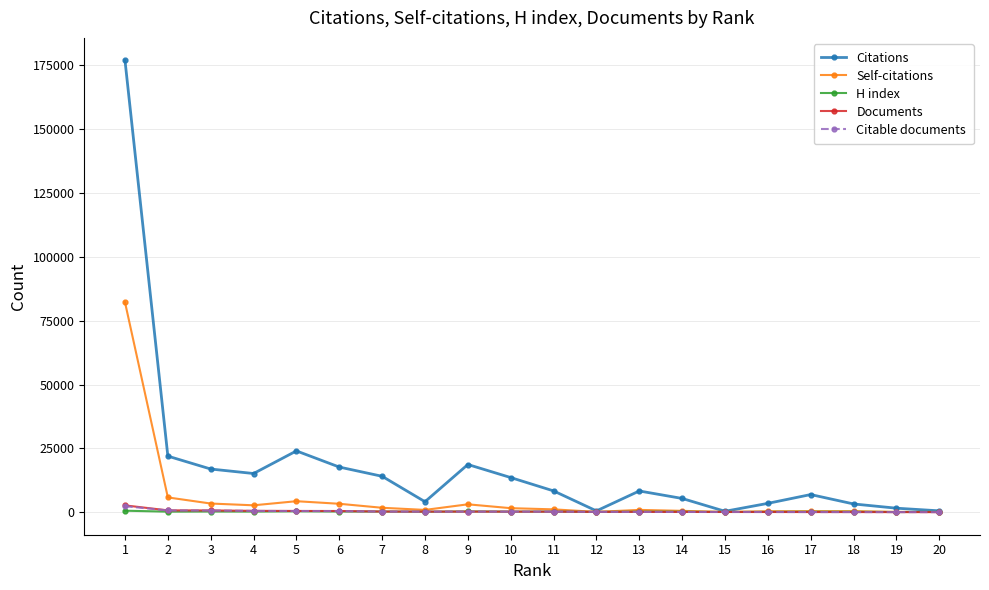

Which series has the largest range (max minus min)?

Citations